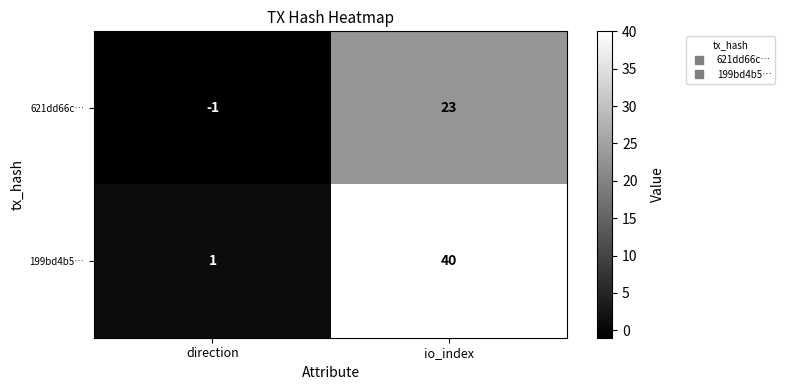

At direction, list the series in order from smallest to largest.

621dd66c…, 199bd4b5…